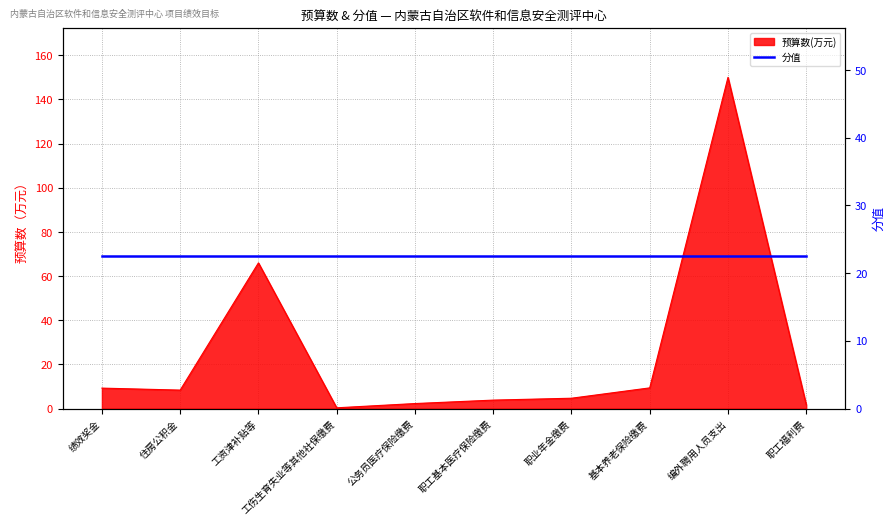

What is the label of the 6th point from the left?

职工基本医疗保险缴费